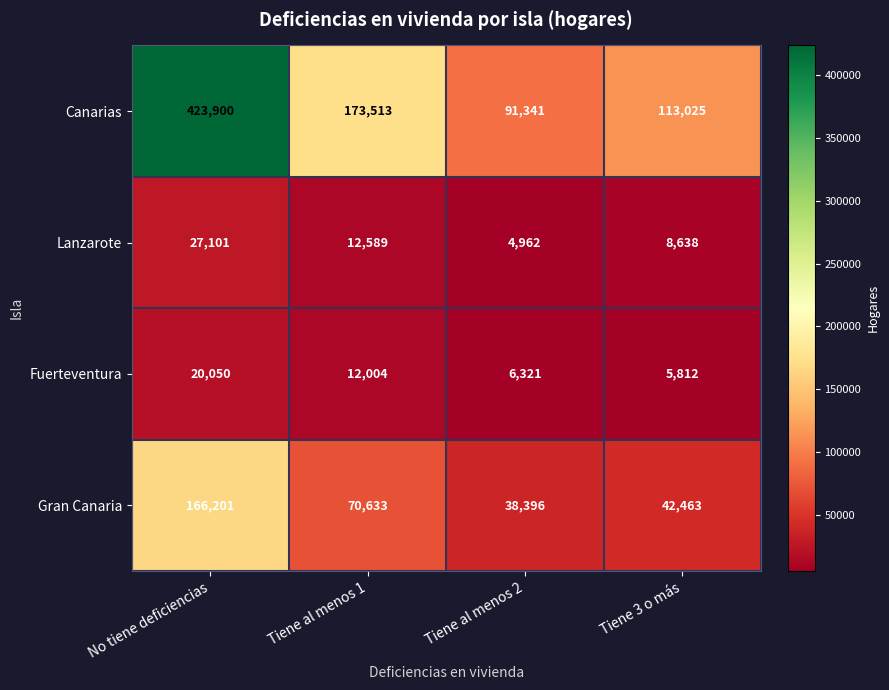

Reading left to right, list all the values displayed in this chart.

Canarias: No tiene deficiencias=423900	Tiene al menos 1=173513	Tiene al menos 2=91341	Tiene 3 o más=113025
Lanzarote: No tiene deficiencias=27101	Tiene al menos 1=12589	Tiene al menos 2=4962	Tiene 3 o más=8638
Fuerteventura: No tiene deficiencias=20050	Tiene al menos 1=12004	Tiene al menos 2=6321	Tiene 3 o más=5812
Gran Canaria: No tiene deficiencias=166201	Tiene al menos 1=70633	Tiene al menos 2=38396	Tiene 3 o más=42463